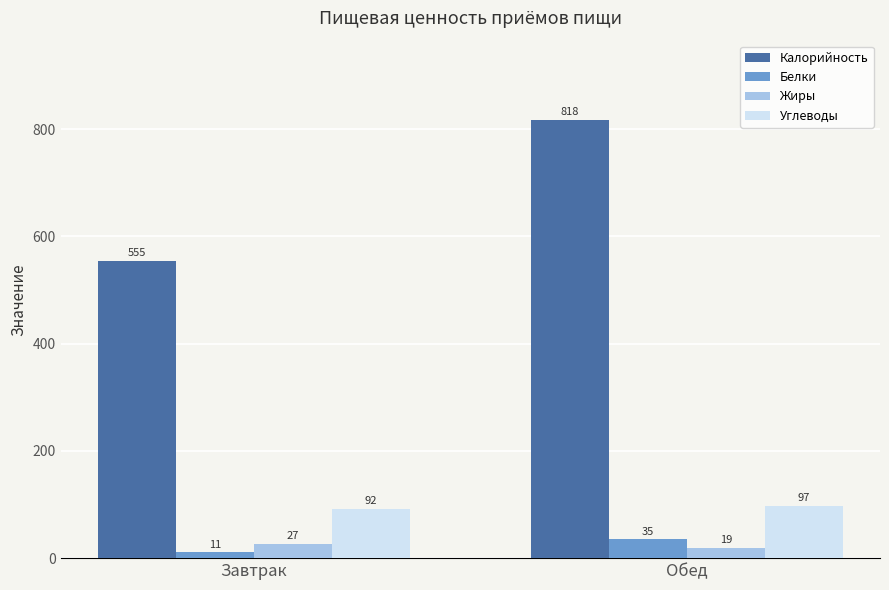

At which label does Белки reach its minimum?

Завтрак